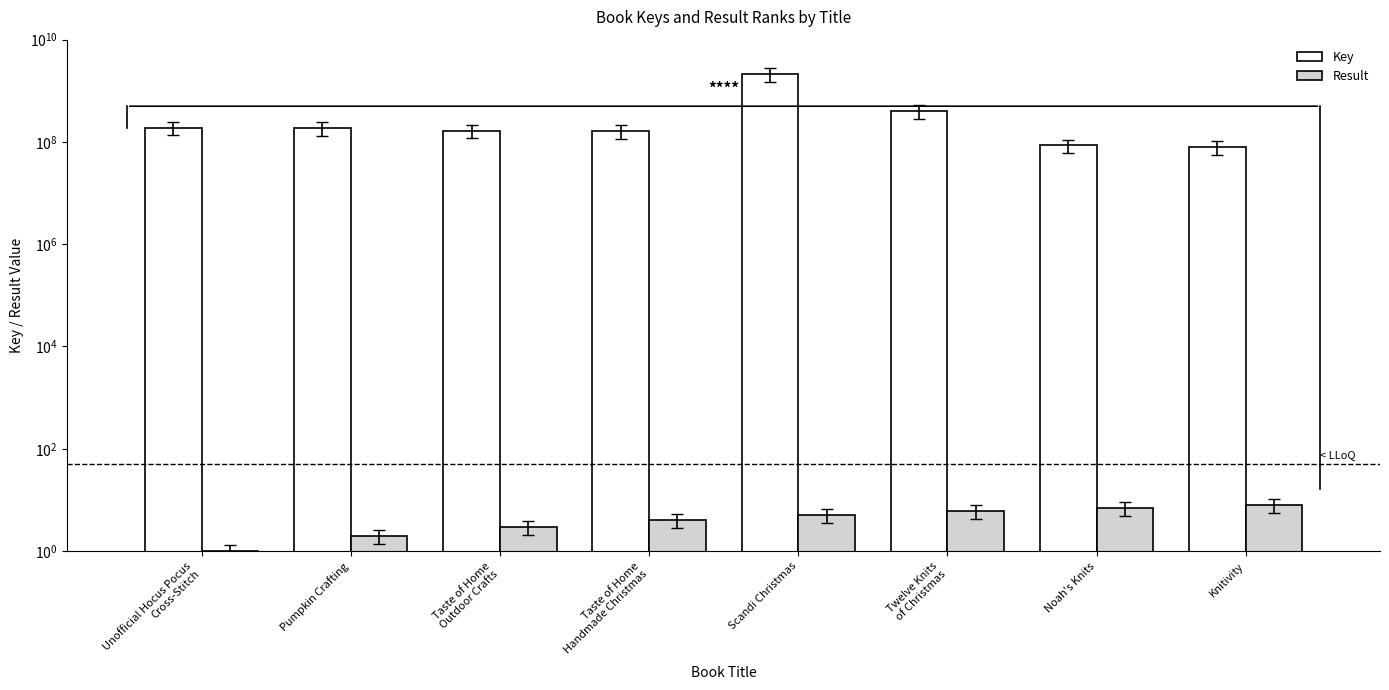

What is the difference between the Key values at Taste of Home
Outdoor Crafts and Twelve Knits
of Christmas?

237181168